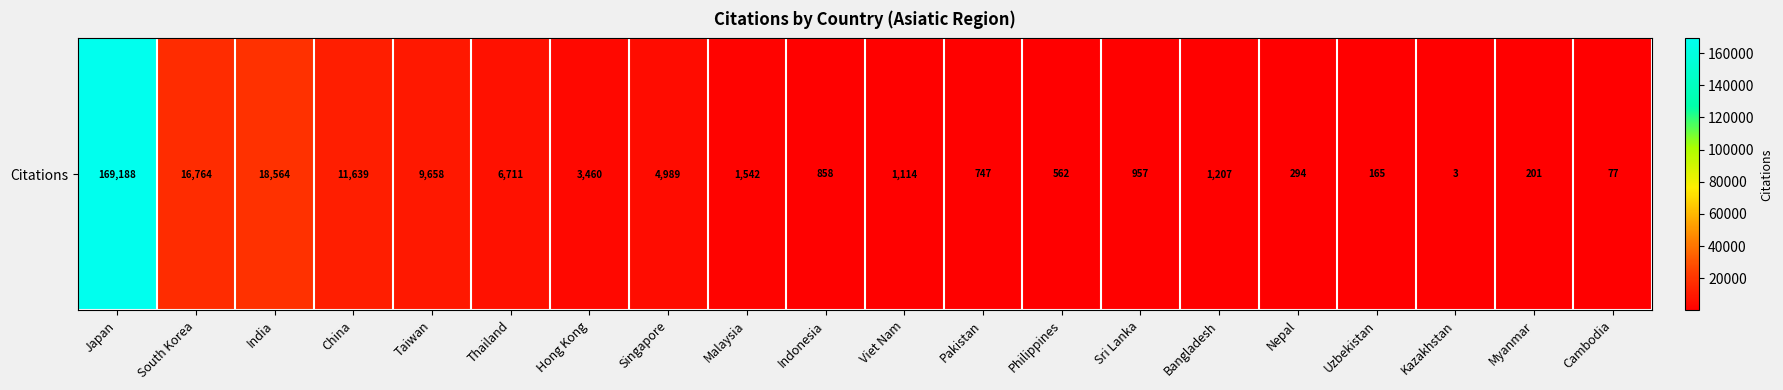

At which category does the chart reach its peak across all series?

Japan